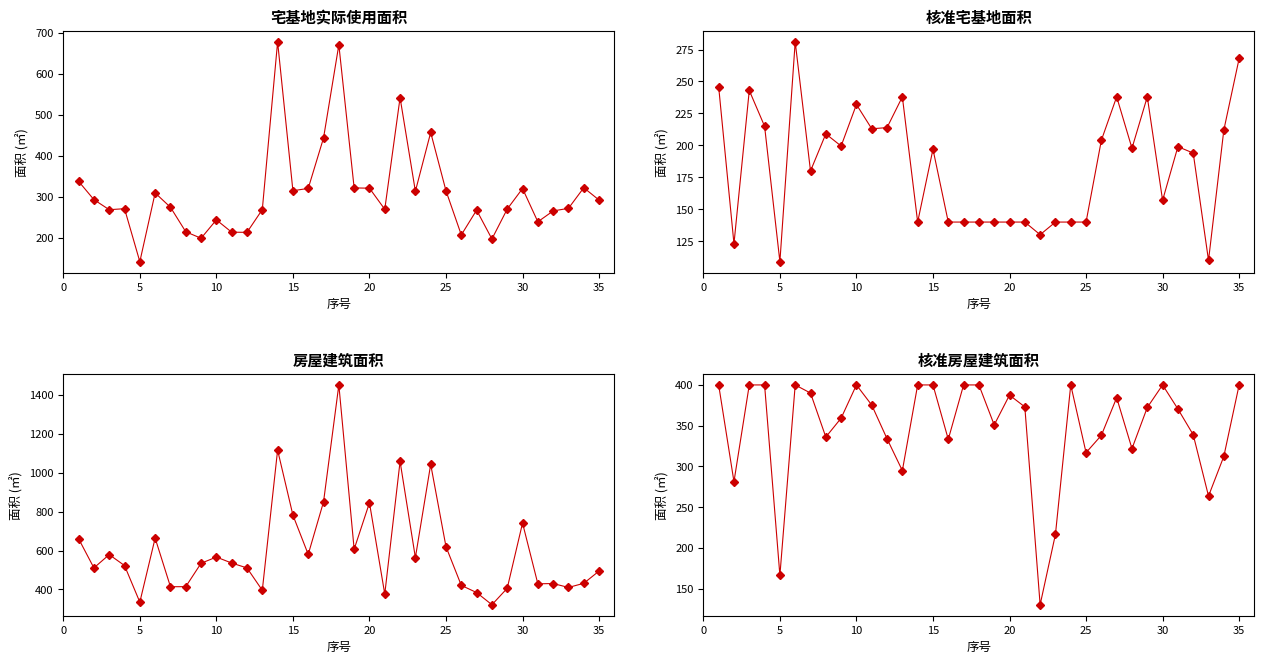

How many data points in 房屋建筑面积 are less than 534?

17